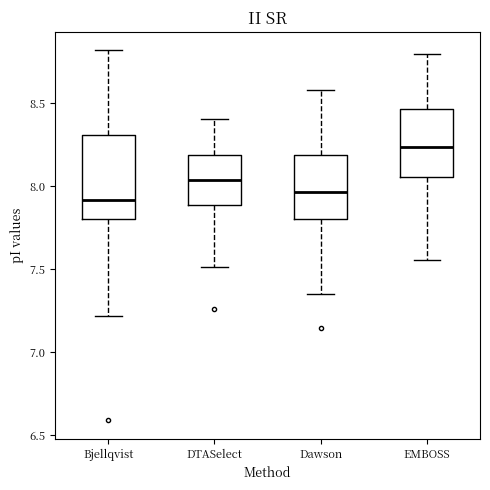

Comparing the boxes themselves (not the whiskers), which one is the tallest?

Bjellqvist